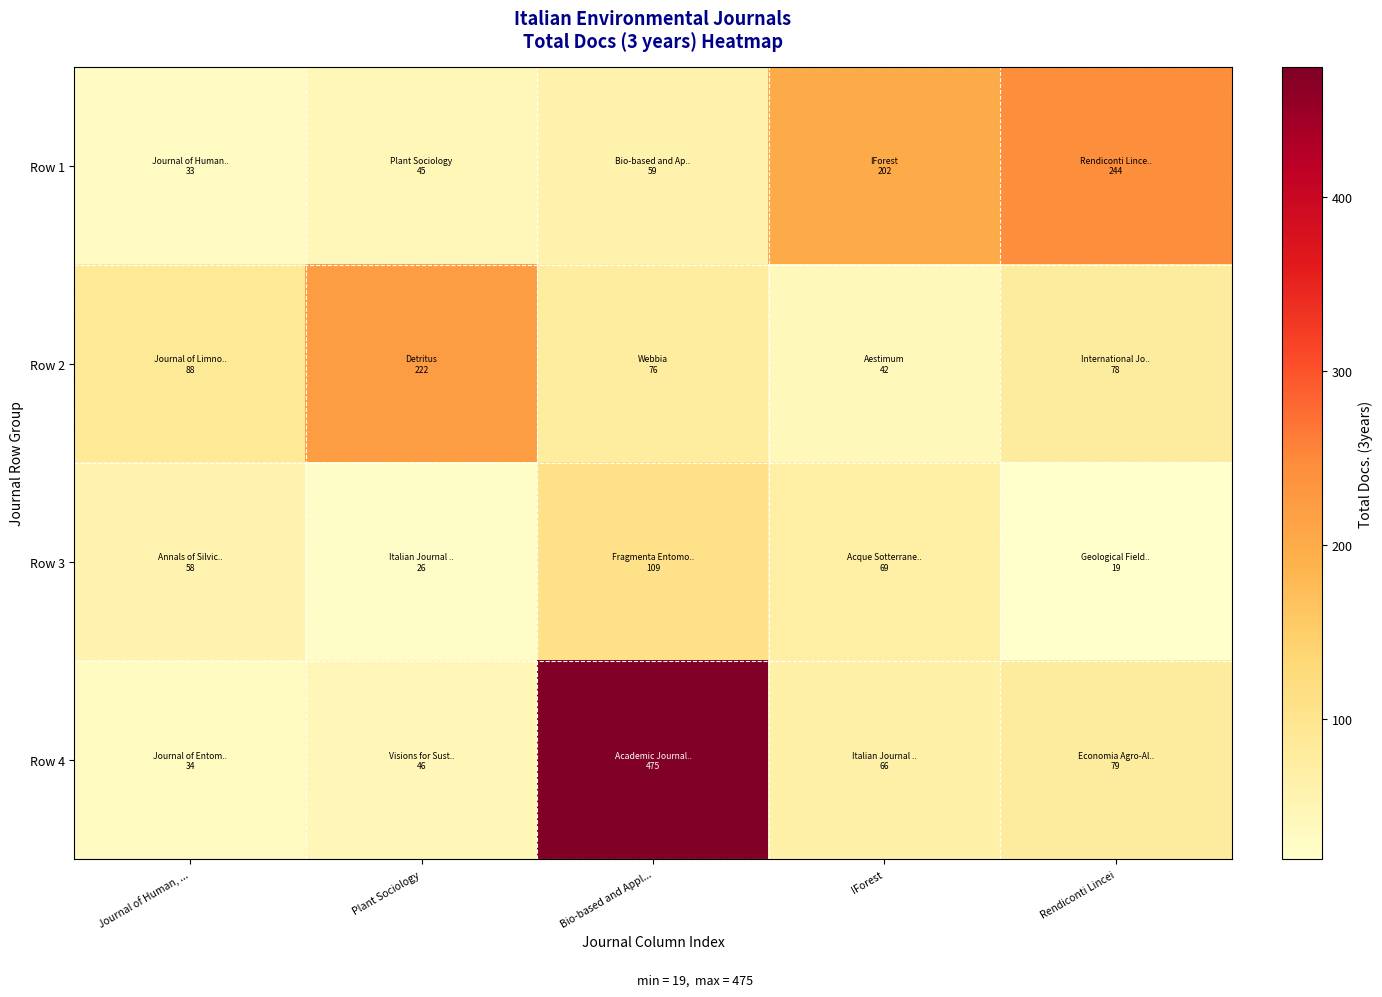

List the series in order of their overall mean, lowest first.

Row 3, Row 2, Row 1, Row 4